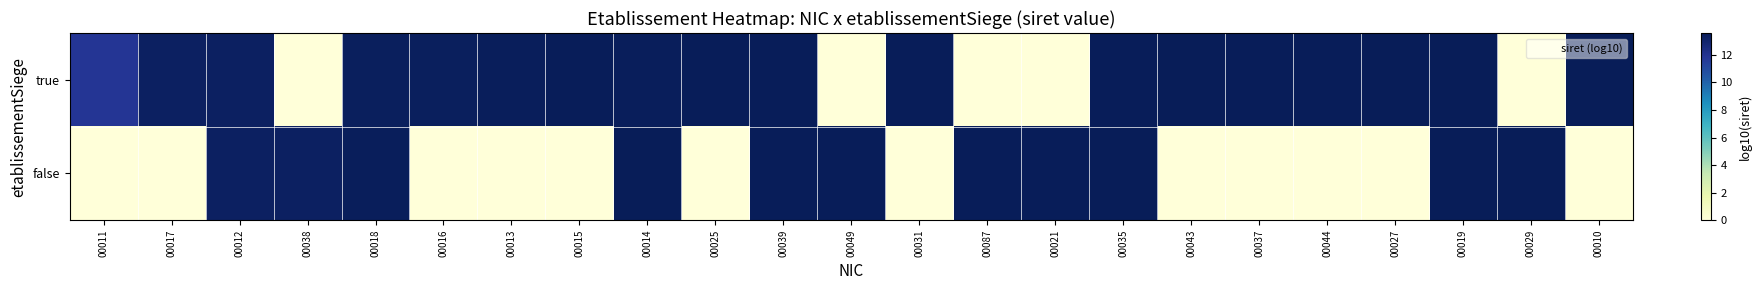

Reading left to right, what are all the values shown in this chart?

true: 00011=11.8	00017=13.3	00012=13.3	00038=0.0	00018=13.4	00016=13.4	00013=13.5	00015=13.5	00014=13.5	00025=13.5	00039=13.5	00049=0.0	00031=13.5	00087=0.0	00021=0.0	00035=13.5	00043=13.5	00037=13.5	00044=13.5	00027=13.6	00019=13.6	00029=0.0	00010=13.5
false: 00011=0.0	00017=0.0	00012=13.3	00038=13.3	00018=13.5	00016=0.0	00013=0.0	00015=0.0	00014=13.6	00025=0.0	00039=13.5	00049=13.5	00031=0.0	00087=13.5	00021=13.5	00035=13.6	00043=0.0	00037=0.0	00044=0.0	00027=0.0	00019=13.6	00029=13.6	00010=0.0